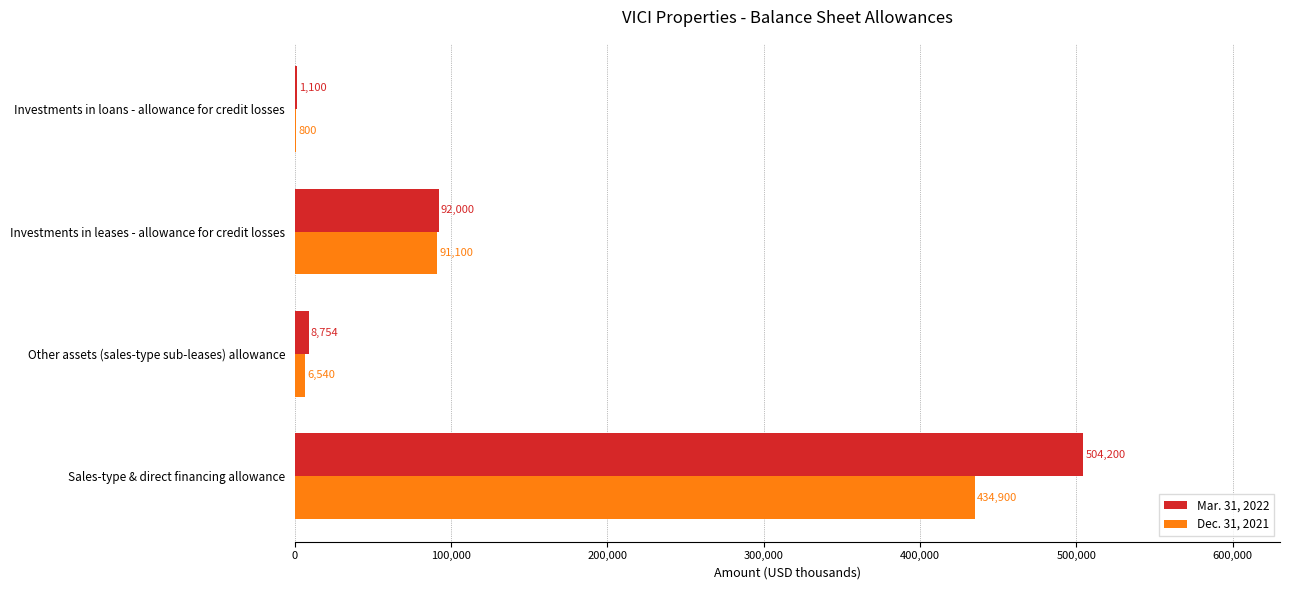

How many series are shown in this chart?

2